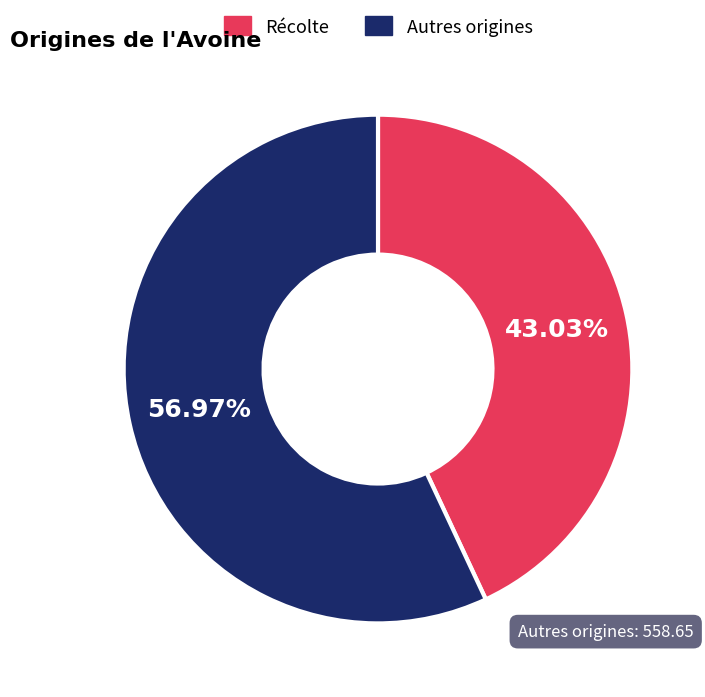

What is the ratio of the value at Récolte to the value at Autres origines?

0.8